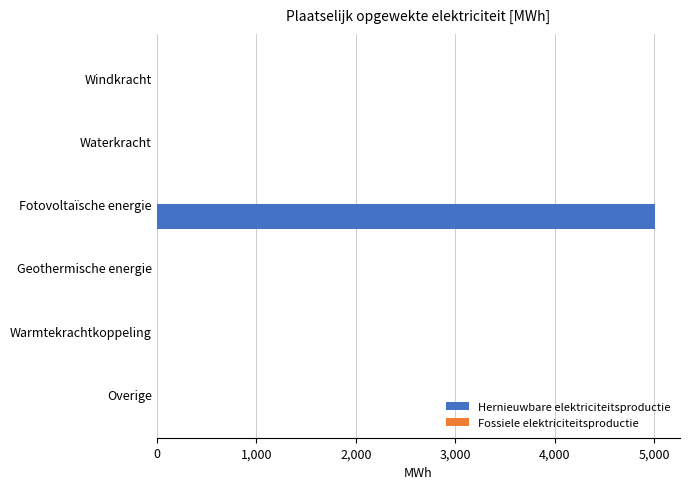

Reading bottom to top, extract all data points from this chart.

Overige=0.0	Warmtekrachtkoppeling=0.0	Geothermische energie=0.0	Fotovoltaïsche energie=5005.8	Waterkracht=0.0	Windkracht=0.0